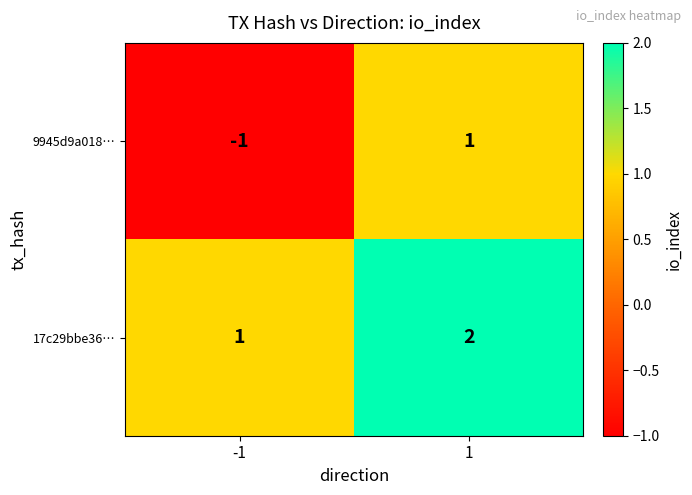

The 17c29bbe36… series shows 2 at -1. True or false?

False